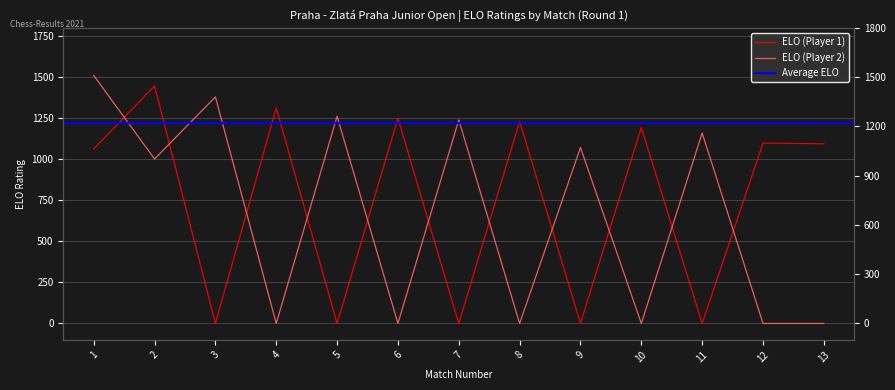

Reading right to left, what are all the values shown in this chart?

ELO (Player 1): 13=1093	12=1098	11=0	10=1193	9=0	8=1230	7=0	6=1249	5=0	4=1312	3=0	2=1446	1=1062
ELO (Player 2): 13=0	12=0	11=1159	10=0	9=1071	8=0	7=1239	6=0	5=1261	4=0	3=1379	2=1001	1=1510